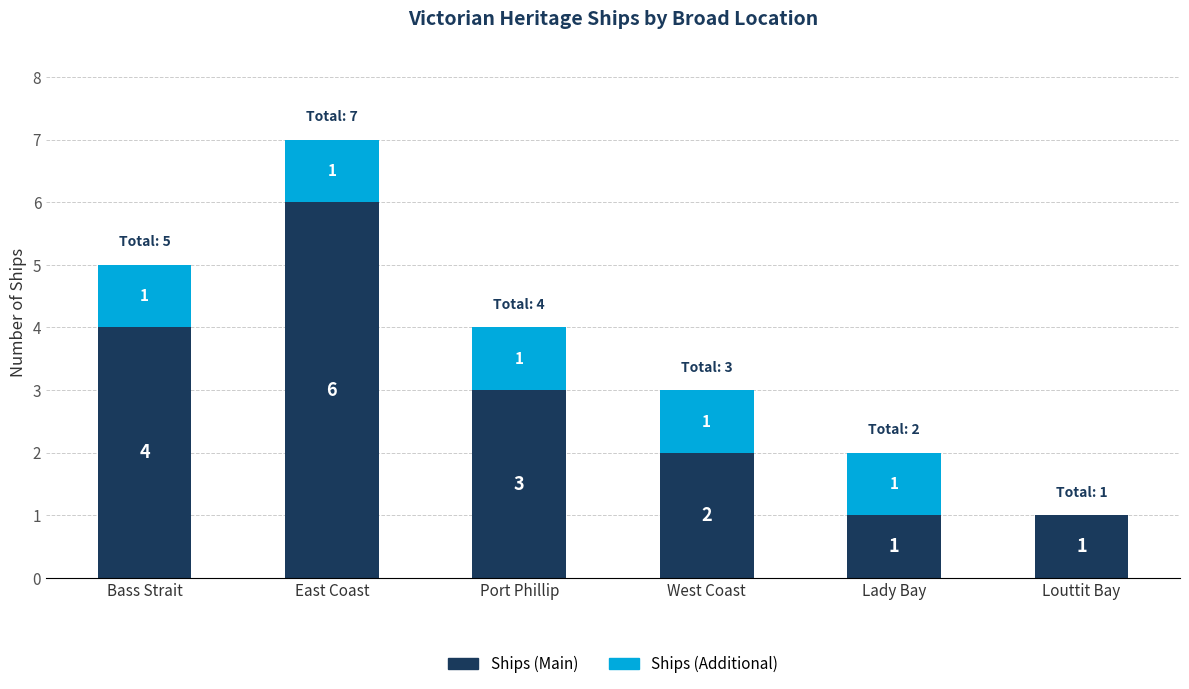

Where is Ships (Main) nearest to the value 3?

Port Phillip